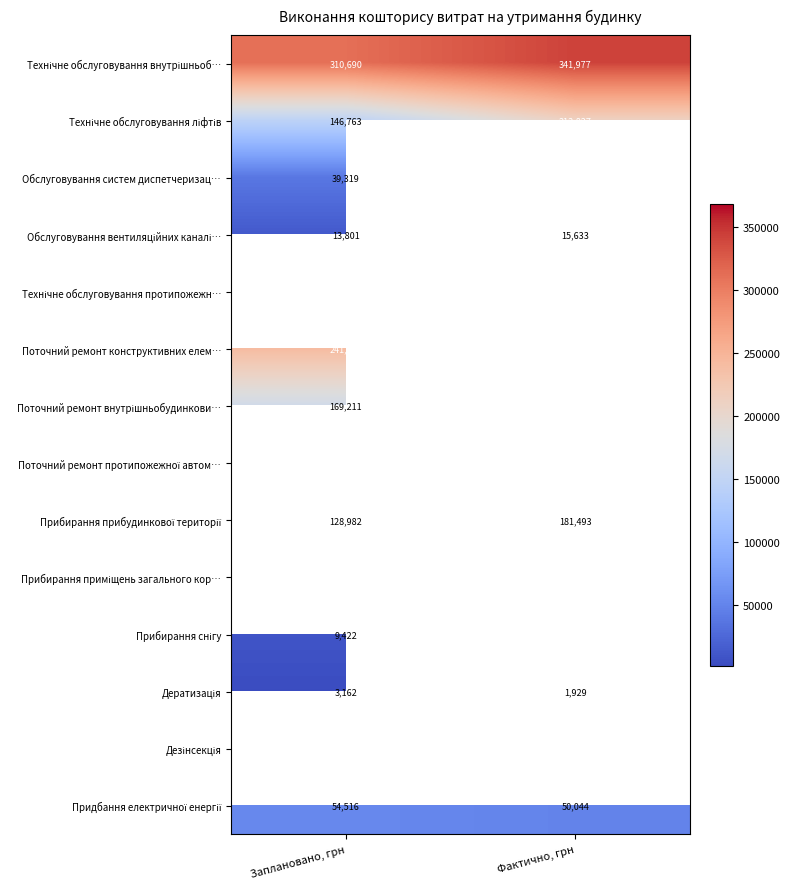

True or false: Поточний ремонт конструктивних елем… has a value of 368181.0 at Фактично, грн.

True